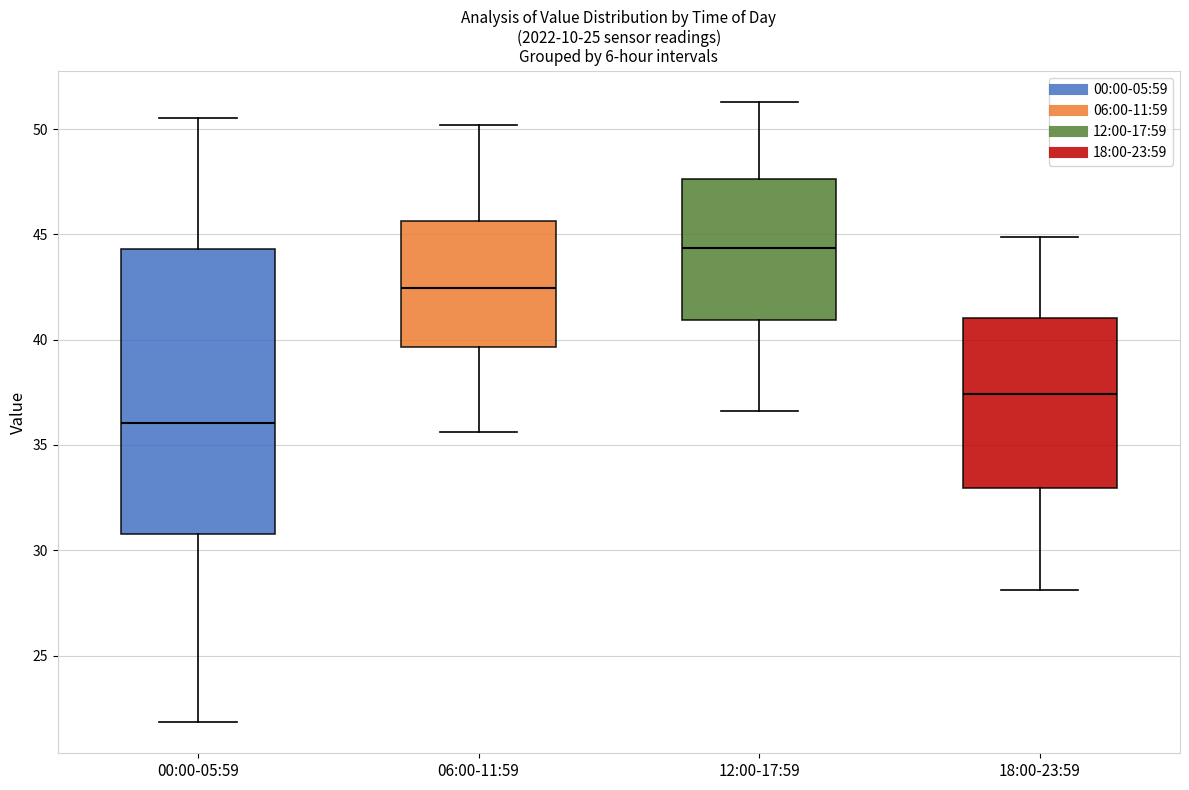

Where does the median line of the box for 06:00-11:59 sit on the y-axis? The values are not printed on the chart, so give them approximately, as read against the axis.

42.5